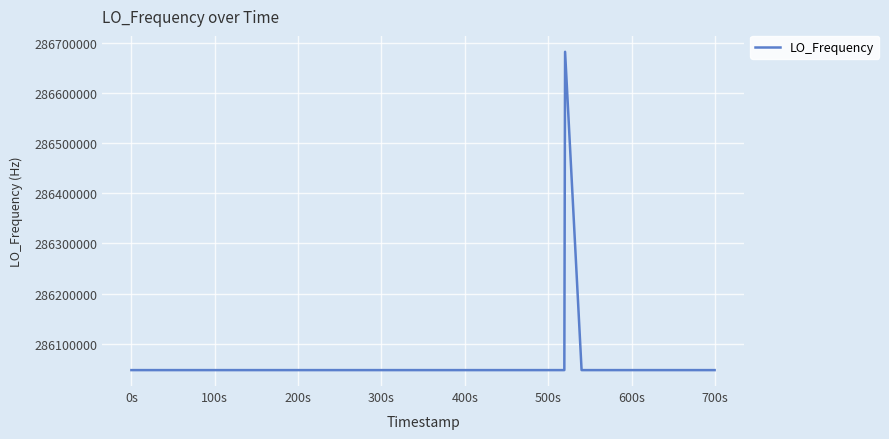

What is the sum of all values?

11442515670.1